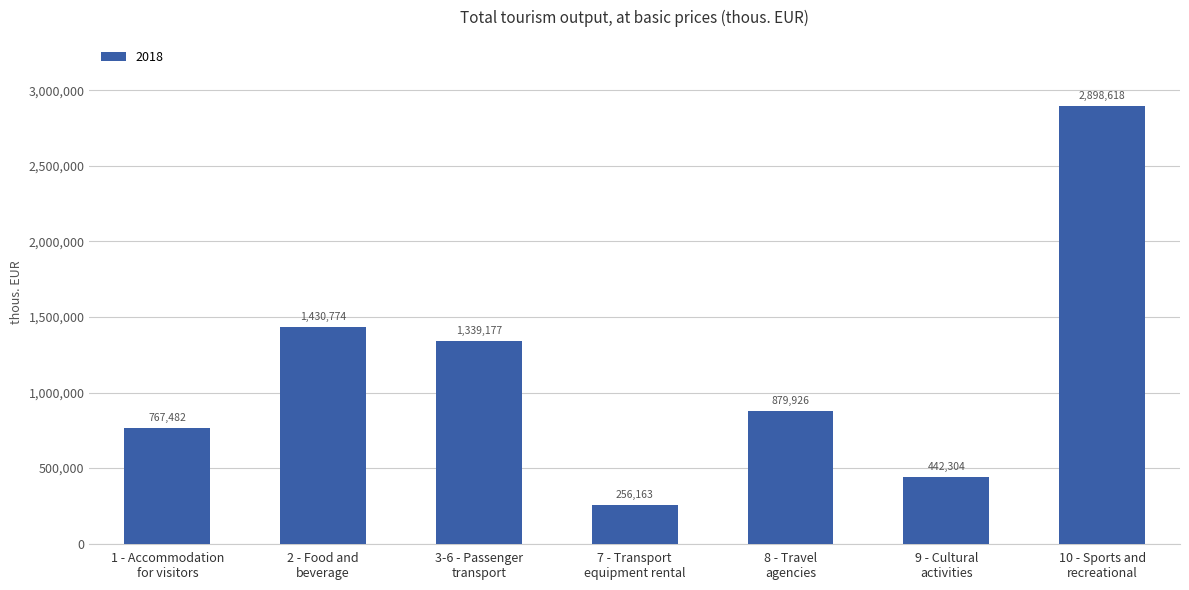

What is the greatest value displayed?

2898618